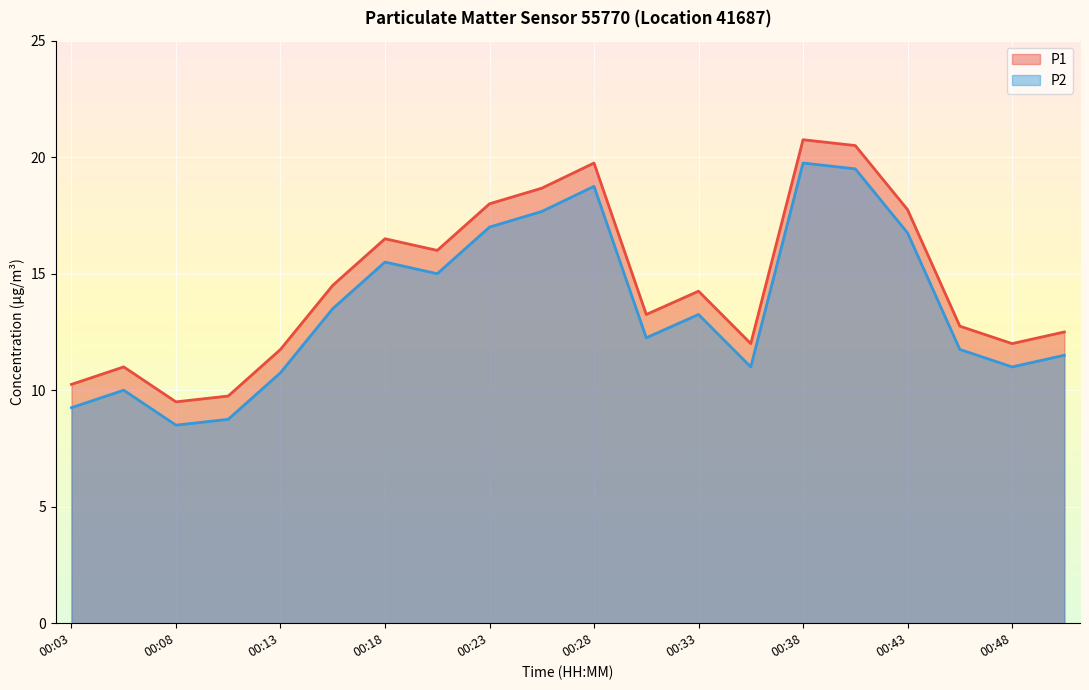

Where is the first local maximum for P1?

00:06